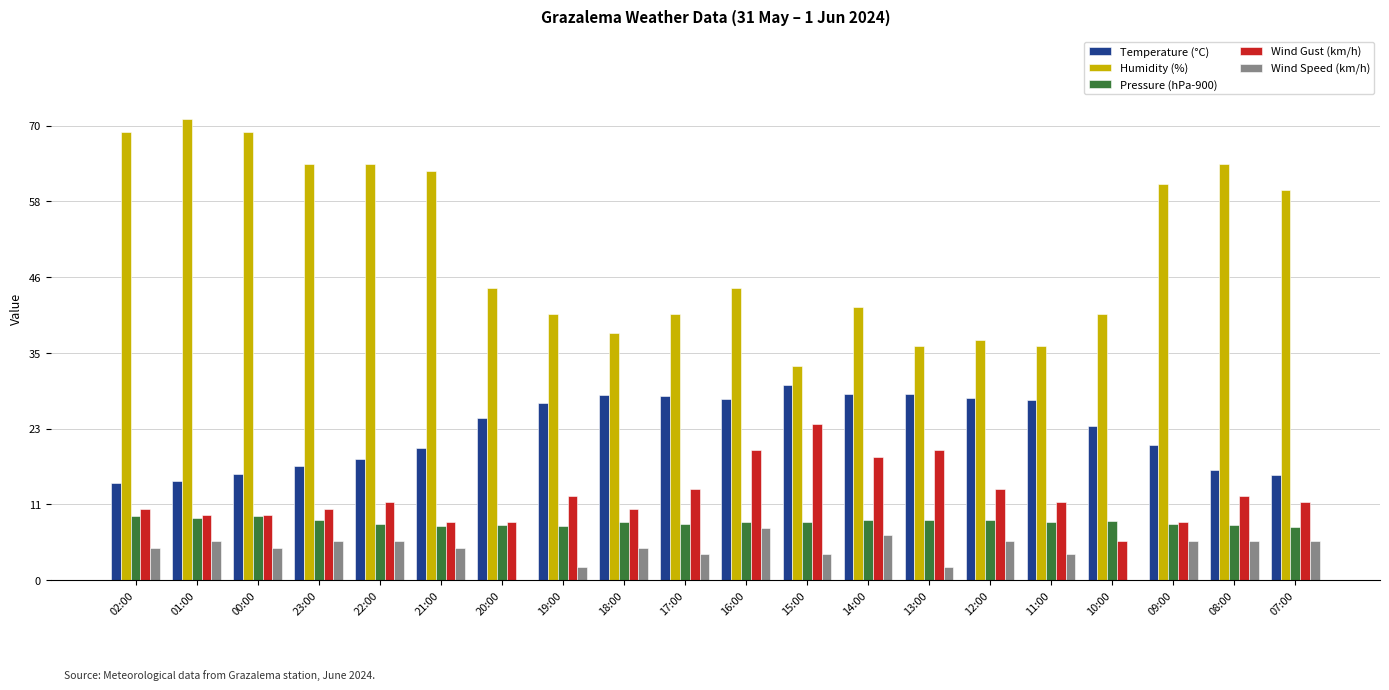

Is the value of Temperature (°C) at 17:00 greater than the value of Wind Gust (km/h) at 21:00?

Yes